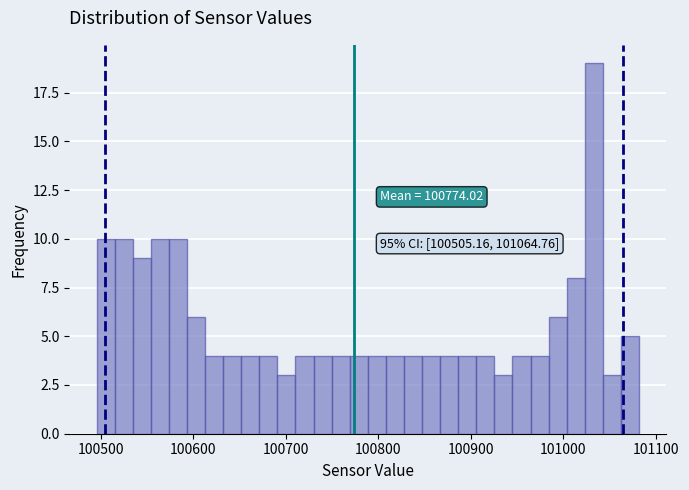

Around what value on the x-axis is the tallest bar? Give the approximate position of its centre, as read against the axis.

101030